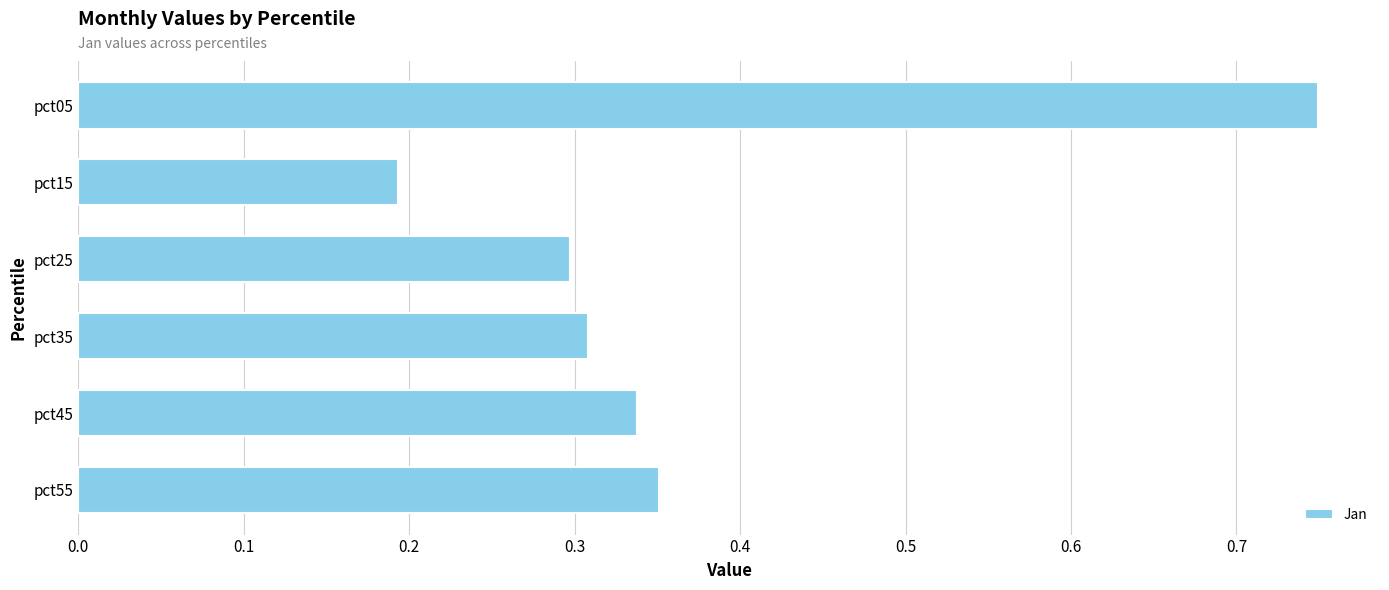

Rank the categories by value from highest to lowest.

pct05, pct55, pct45, pct35, pct25, pct15